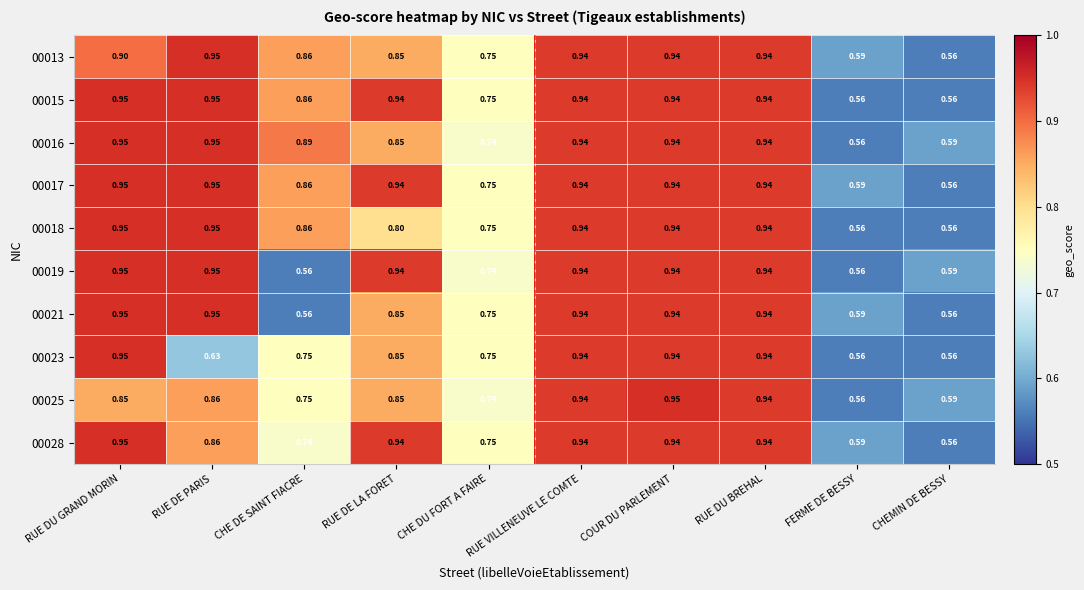

At which category is the sum across all series the highest?

COUR DU PARLEMENT